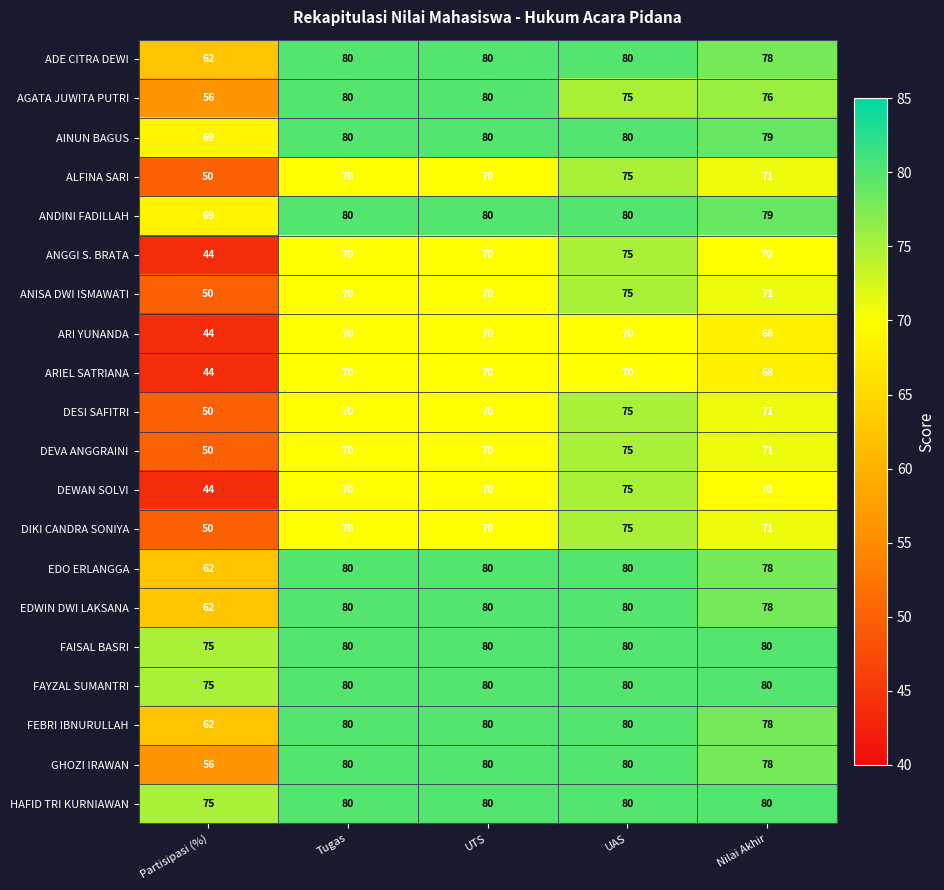

What is the greatest value displayed?

80